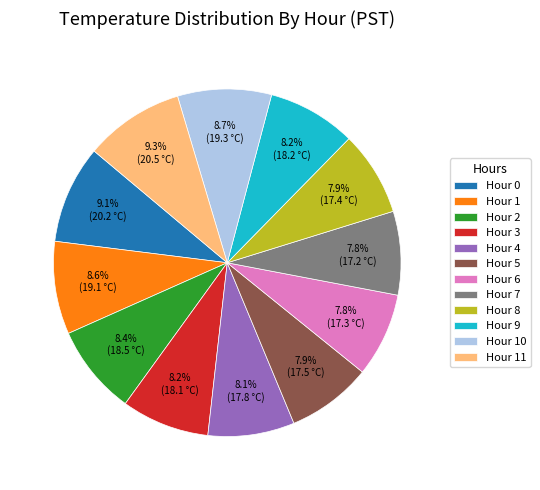

Is it true that Hour 0 is 21% of the pie?

False